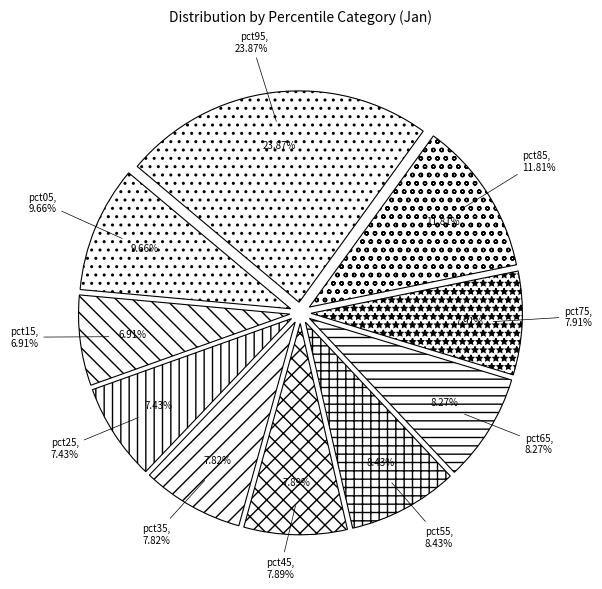

What percentage do pct75 and pct55 together represent?

16.3%